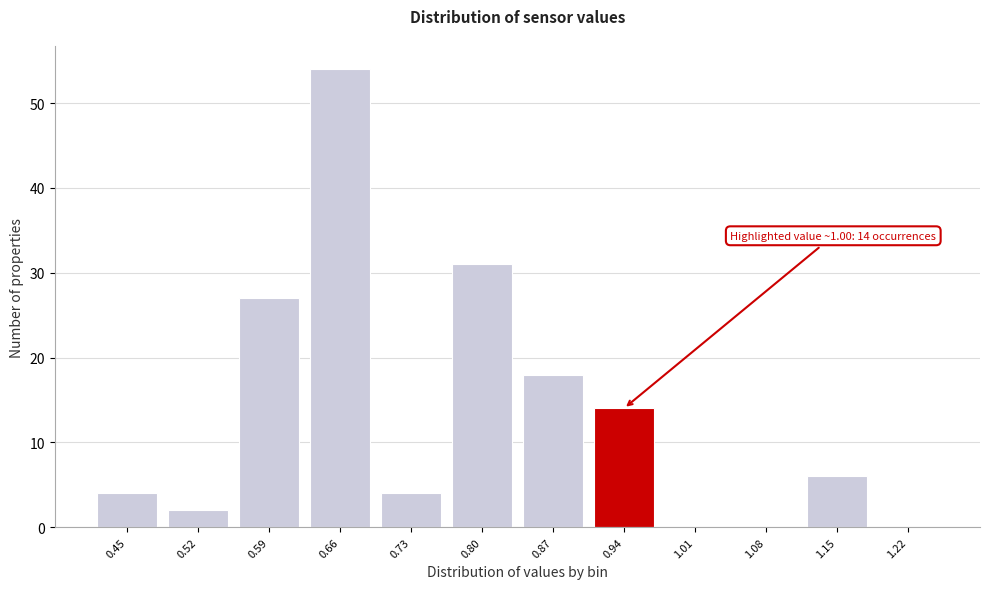

Reading right to left, transcribe all the data shown in this chart.

1.22=0	1.15=6	1.08=0	1.01=0	0.94=14	0.87=18	0.80=31	0.73=4	0.66=54	0.59=27	0.52=2	0.45=4